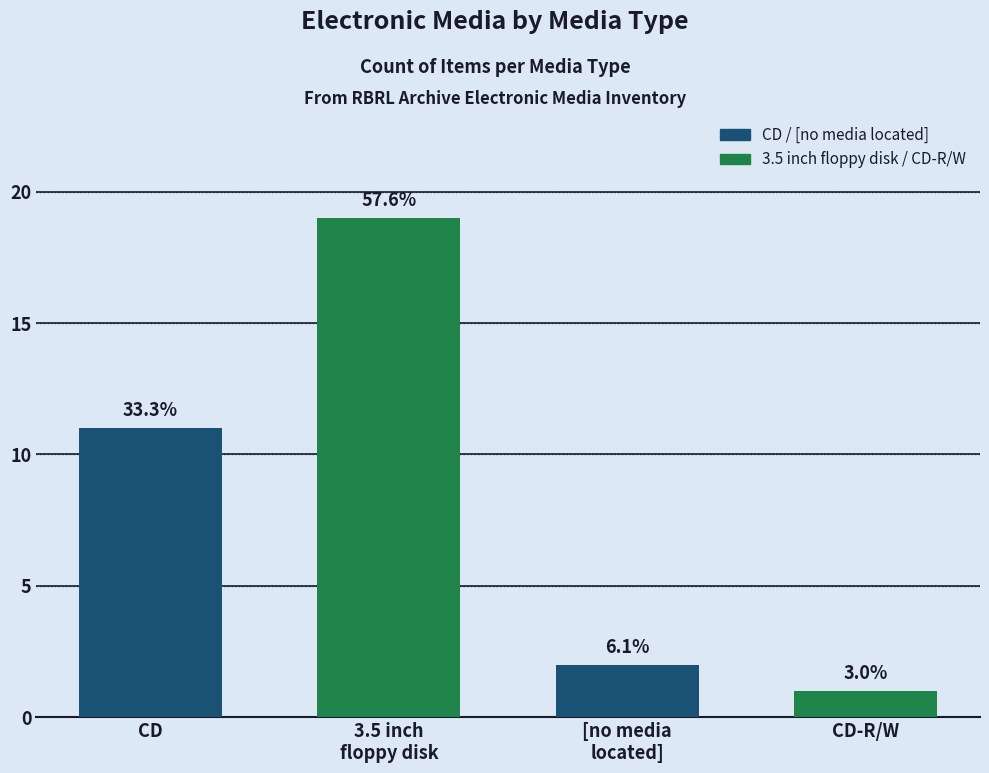

Are the bars horizontal?

No